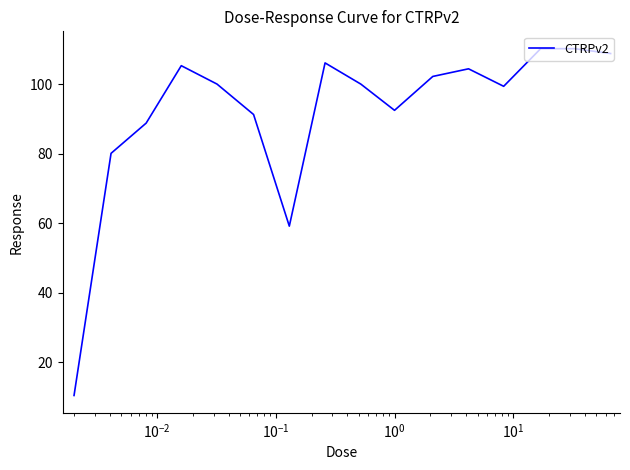

What is the difference between the maximum and minimum values?

99.9